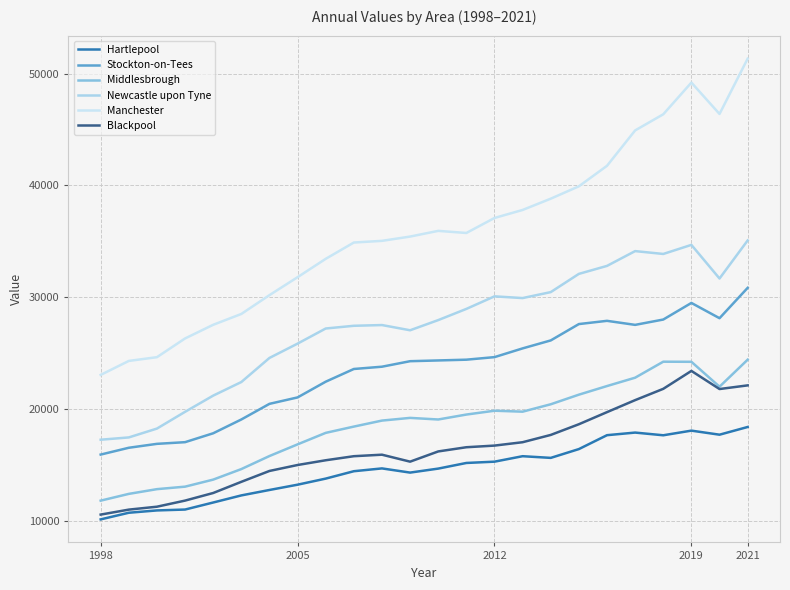

True or false: Newcastle upon Tyne and Manchester cross at least once.

False